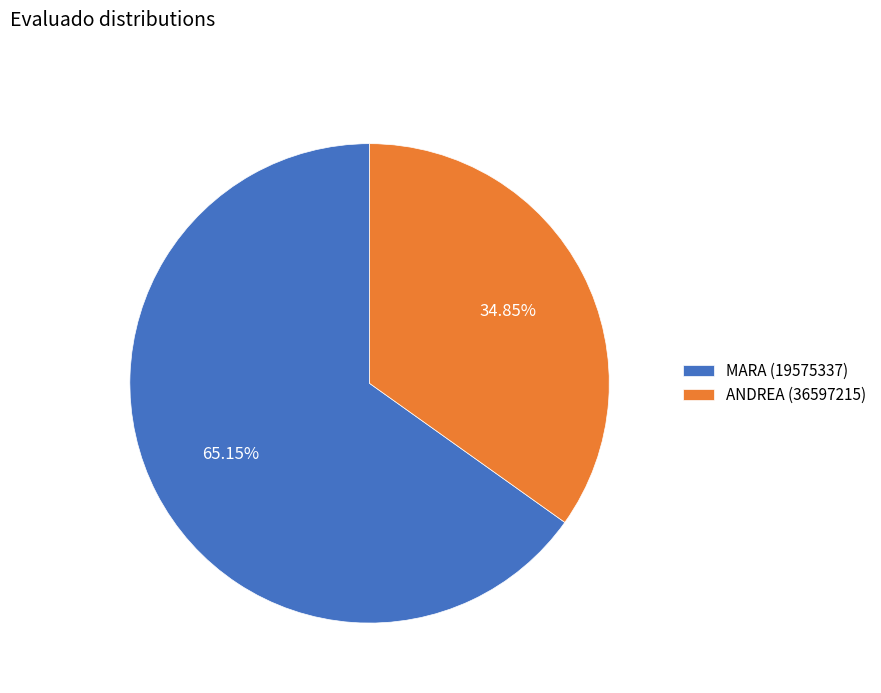

Rank the categories by value from lowest to highest.

ANDREA (36597215), MARA (19575337)